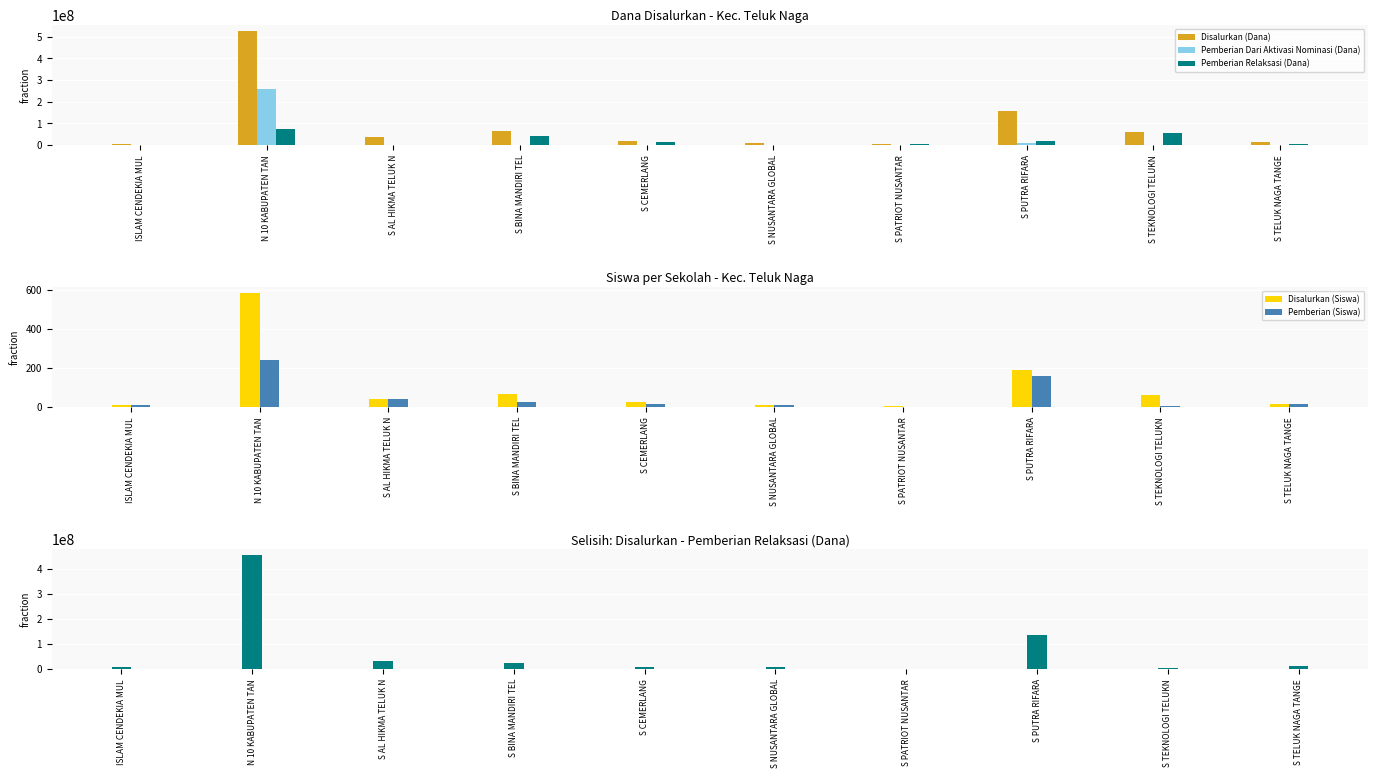

Which series has the widest spread of values?

Disalurkan (Dana)